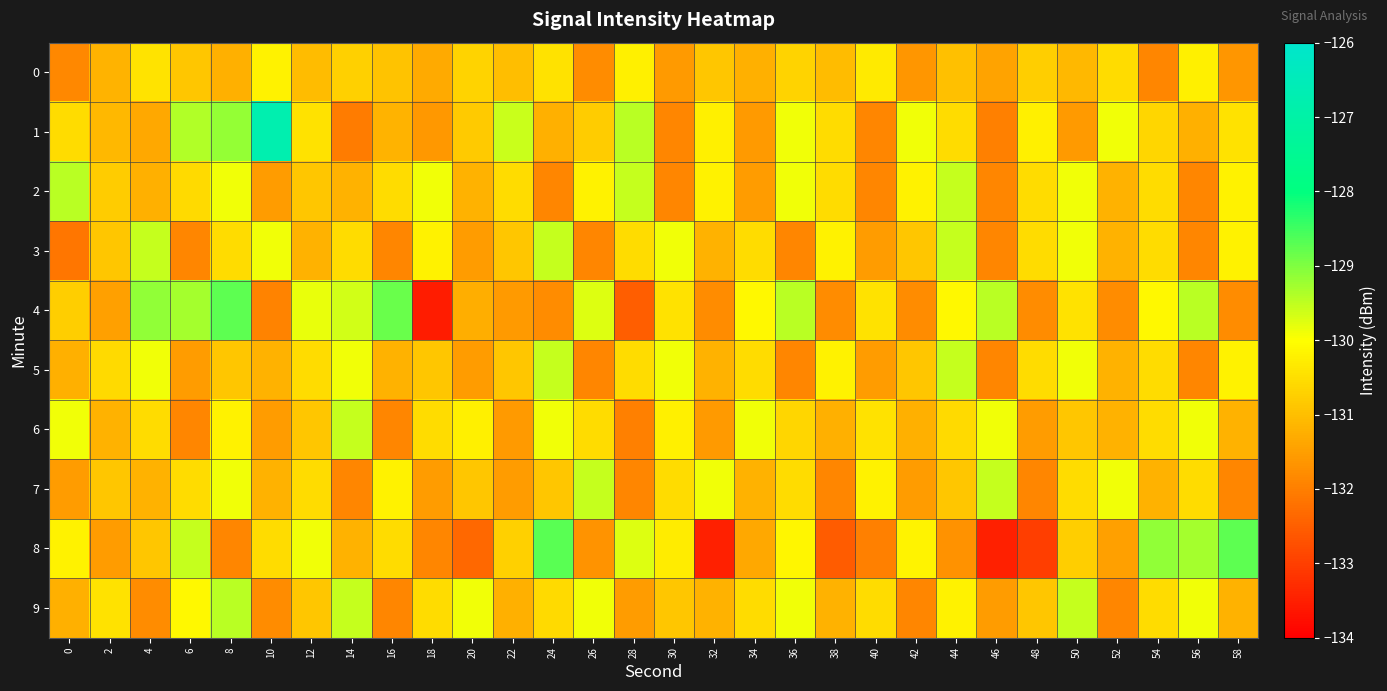

Reading left to right, what are all the values shown in this chart?

0: 0=-131.8	2=-131.2	4=-130.4	6=-130.9	8=-131.2	10=-130.2	12=-131.1	14=-130.7	16=-130.9	18=-131.3	20=-130.7	22=-131.0	24=-130.5	26=-131.8	28=-130.2	30=-131.6	32=-130.9	34=-131.2	36=-130.7	38=-131.0	40=-130.3	42=-131.7	44=-131.0	46=-131.4	48=-130.8	50=-131.1	52=-130.5	54=-131.9	56=-130.2	58=-131.7
1: 0=-130.6	2=-131.1	4=-131.4	6=-129.4	8=-129.2	10=-126.8	12=-130.5	14=-132.1	16=-131.2	18=-131.6	20=-130.8	22=-129.6	24=-131.2	26=-130.8	28=-129.5	30=-131.9	32=-130.2	34=-131.6	36=-129.9	38=-130.5	40=-131.9	42=-129.9	44=-130.5	46=-132.0	48=-130.2	50=-131.6	52=-129.9	54=-130.7	56=-131.2	58=-130.5
2: 0=-129.5	2=-130.8	4=-131.2	6=-130.6	8=-129.9	10=-131.5	12=-130.9	14=-131.2	16=-130.5	18=-129.9	20=-131.2	22=-130.5	24=-131.9	26=-130.2	28=-129.5	30=-131.9	32=-130.2	34=-131.5	36=-129.9	38=-130.5	40=-131.9	42=-130.2	44=-129.5	46=-131.9	48=-130.5	50=-129.9	52=-131.2	54=-130.5	56=-131.9	58=-130.2
3: 0=-132.1	2=-130.9	4=-129.5	6=-131.9	8=-130.5	10=-129.9	12=-131.2	14=-130.5	16=-131.9	18=-130.2	20=-131.5	22=-130.9	24=-129.5	26=-131.9	28=-130.5	30=-129.9	32=-131.2	34=-130.5	36=-131.9	38=-130.2	40=-131.5	42=-130.9	44=-129.5	46=-131.9	48=-130.5	50=-129.9	52=-131.2	54=-130.5	56=-131.9	58=-130.2
4: 0=-130.8	2=-131.5	4=-129.1	6=-129.3	8=-128.7	10=-131.9	12=-129.8	14=-129.6	16=-128.8	18=-133.5	20=-131.3	22=-131.6	24=-131.8	26=-129.7	28=-132.5	30=-130.5	32=-131.8	34=-130.1	36=-129.5	38=-131.8	40=-130.5	42=-131.8	44=-130.1	46=-129.5	48=-131.8	50=-130.5	52=-131.8	54=-130.1	56=-129.5	58=-131.8
5: 0=-131.2	2=-130.6	4=-129.9	6=-131.5	8=-130.9	10=-131.2	12=-130.5	14=-129.9	16=-131.2	18=-130.9	20=-131.5	22=-130.9	24=-129.5	26=-131.9	28=-130.5	30=-129.9	32=-131.2	34=-130.5	36=-131.9	38=-130.2	40=-131.5	42=-130.9	44=-129.5	46=-131.9	48=-130.5	50=-129.9	52=-131.2	54=-130.5	56=-131.9	58=-130.2
6: 0=-129.9	2=-131.2	4=-130.5	6=-131.9	8=-130.2	10=-131.5	12=-130.9	14=-129.5	16=-131.9	18=-130.5	20=-130.2	22=-131.6	24=-129.9	26=-130.5	28=-132.0	30=-130.2	32=-131.6	34=-129.9	36=-130.7	38=-131.2	40=-130.5	42=-131.2	44=-130.6	46=-129.9	48=-131.5	50=-130.9	52=-131.2	54=-130.5	56=-129.9	58=-131.2
7: 0=-131.5	2=-130.9	4=-131.2	6=-130.5	8=-129.9	10=-131.2	12=-130.5	14=-131.9	16=-130.2	18=-131.5	20=-130.9	22=-131.5	24=-130.9	26=-129.5	28=-131.9	30=-130.5	32=-129.9	34=-131.2	36=-130.5	38=-131.9	40=-130.2	42=-131.5	44=-130.9	46=-129.5	48=-131.9	50=-130.5	52=-129.9	54=-131.2	56=-130.5	58=-131.9
8: 0=-130.2	2=-131.5	4=-130.9	6=-129.5	8=-131.9	10=-130.5	12=-129.9	14=-131.2	16=-130.5	18=-131.9	20=-132.4	22=-130.7	24=-128.7	26=-131.7	28=-129.7	30=-130.3	32=-133.5	34=-131.3	36=-130.2	38=-132.5	40=-132.0	42=-130.2	44=-131.7	46=-133.5	48=-133.0	50=-130.8	52=-131.5	54=-129.1	56=-129.3	58=-128.7
9: 0=-131.2	2=-130.5	4=-131.8	6=-130.1	8=-129.5	10=-131.8	12=-130.9	14=-129.5	16=-131.9	18=-130.5	20=-129.9	22=-131.2	24=-130.6	26=-129.9	28=-131.5	30=-130.9	32=-131.2	34=-130.5	36=-129.9	38=-131.2	40=-130.5	42=-131.9	44=-130.2	46=-131.5	48=-130.9	50=-129.5	52=-131.9	54=-130.5	56=-129.9	58=-131.2